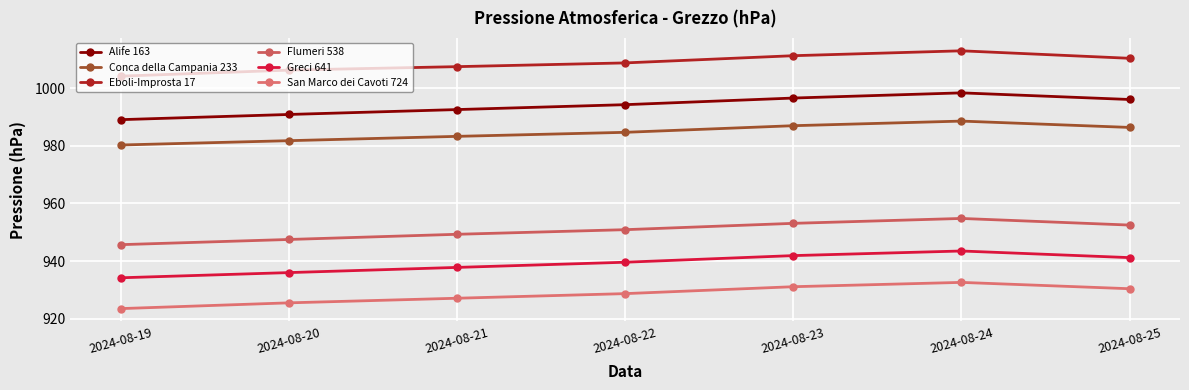

The value of Flumeri 538 at 2024-08-23 is 953.1. True or false?

True